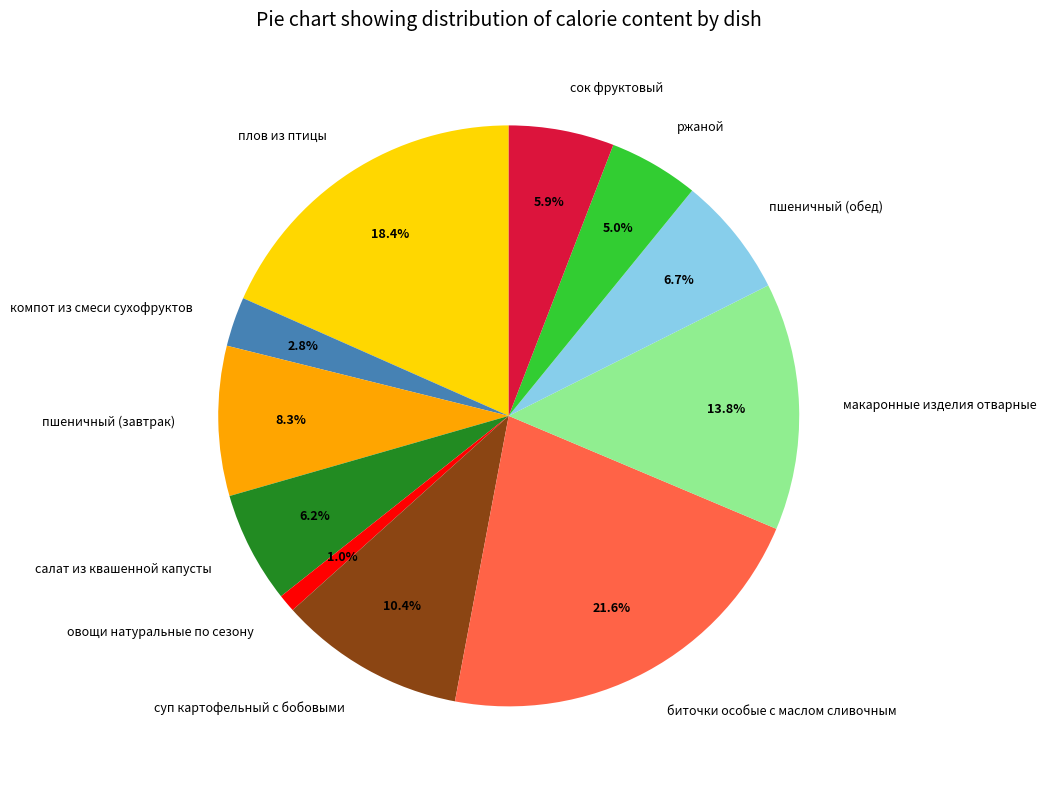

Which slice is the smallest?

овощи натуральные по сезону